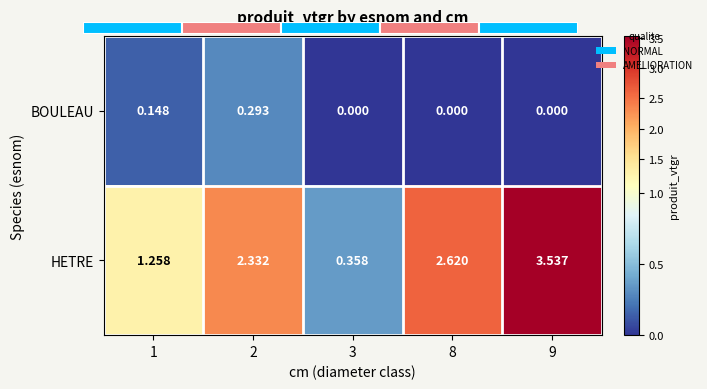

Between 2 and 8, which series saw the biggest shift?

BOULEAU